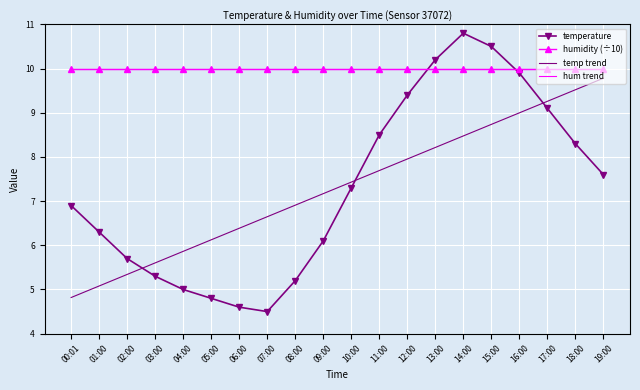

How many lines are shown in the chart?

4